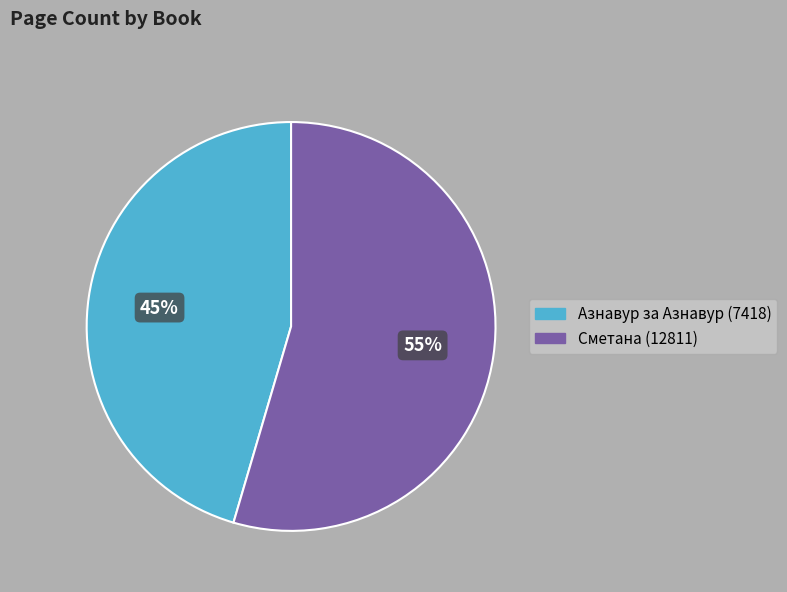

What is the smallest slice in the pie chart?

Азнавур за Азнавур (7418)